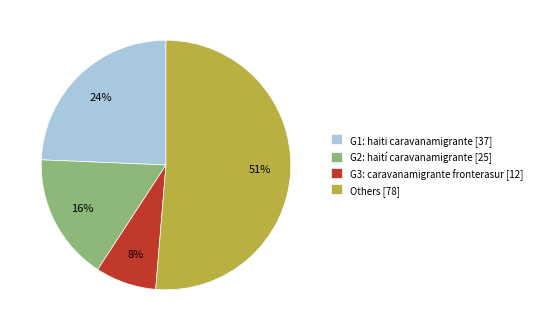

Combined, do Others [78] and G3: caravanamigrante fronterasur [12] account for over 50%?

Yes